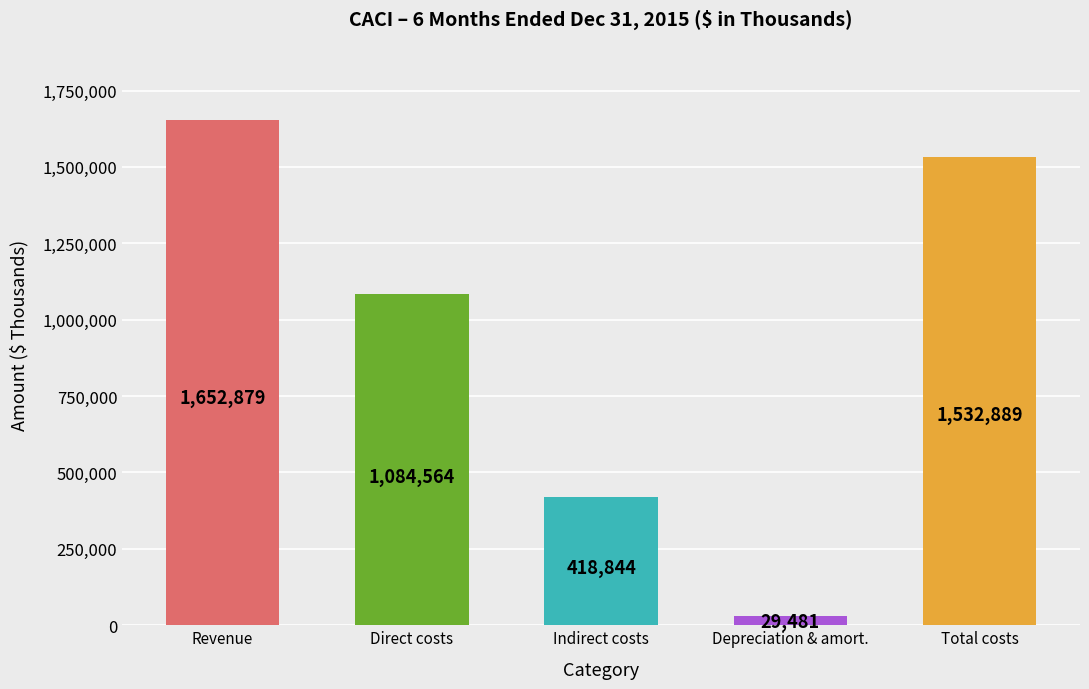

The chart shows a value of 1084564 at Direct costs. True or false?

True